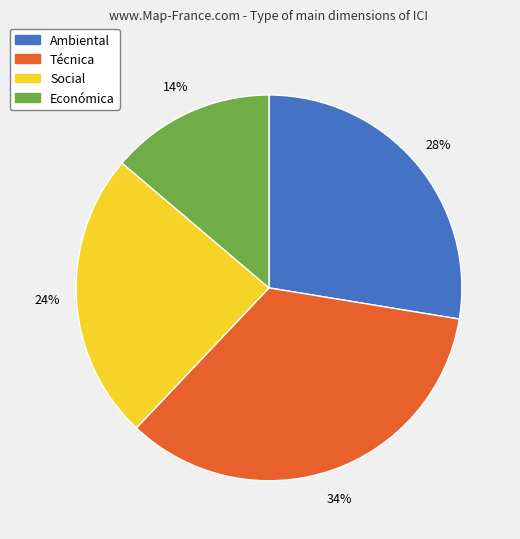

Which has a higher value, Económica or Técnica?

Técnica